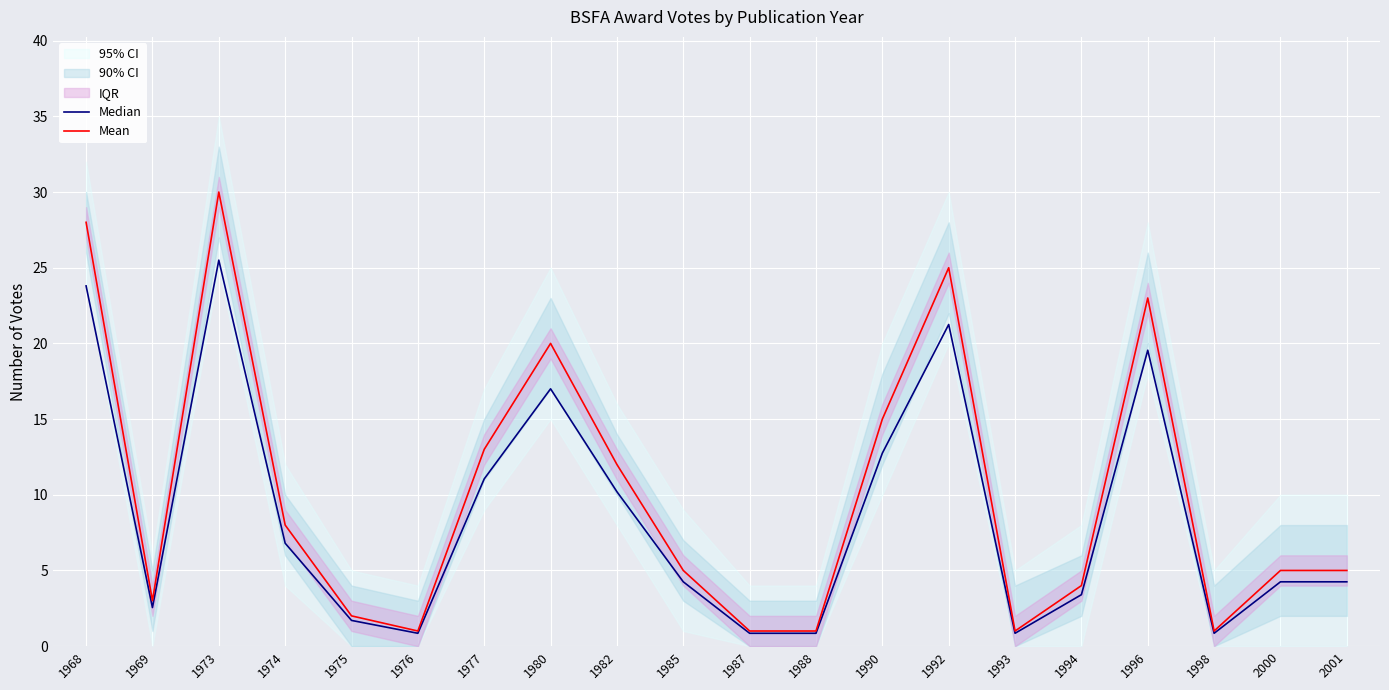

Rank the series by their average value, from highest to lowest.

Mean, Median